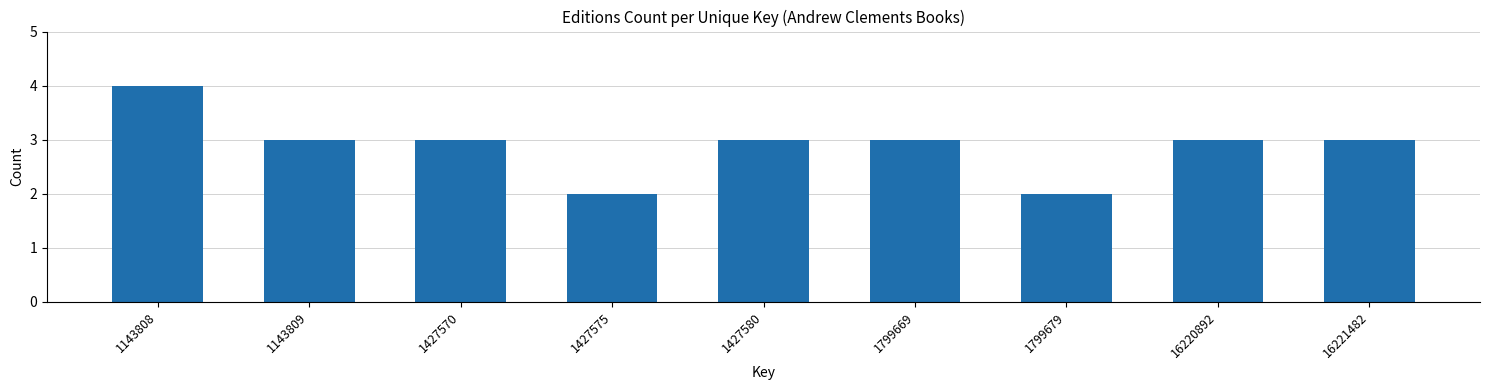

Reading left to right, extract all data points from this chart.

1143808=4	1143809=3	1427570=3	1427575=2	1427580=3	1799669=3	1799679=2	16220892=3	16221482=3